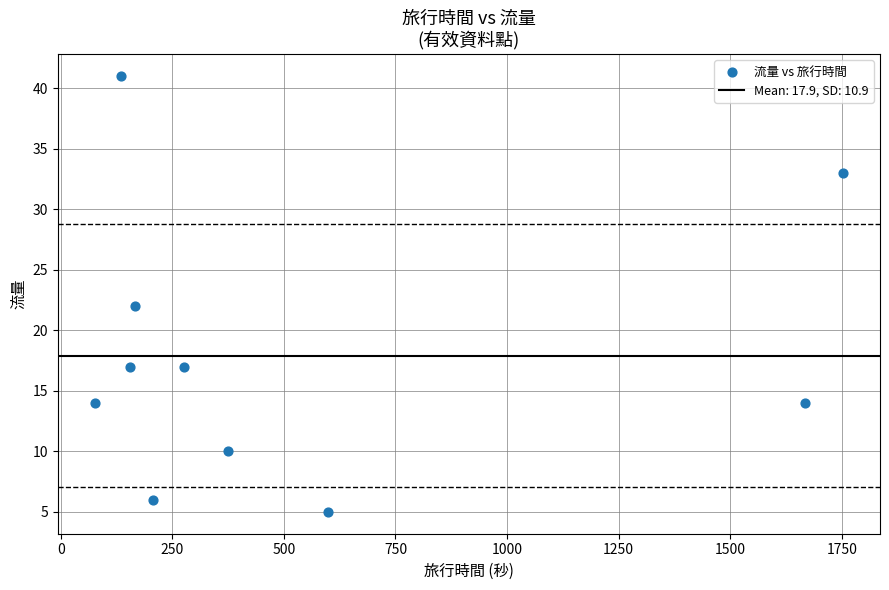

What is the average X value?

541